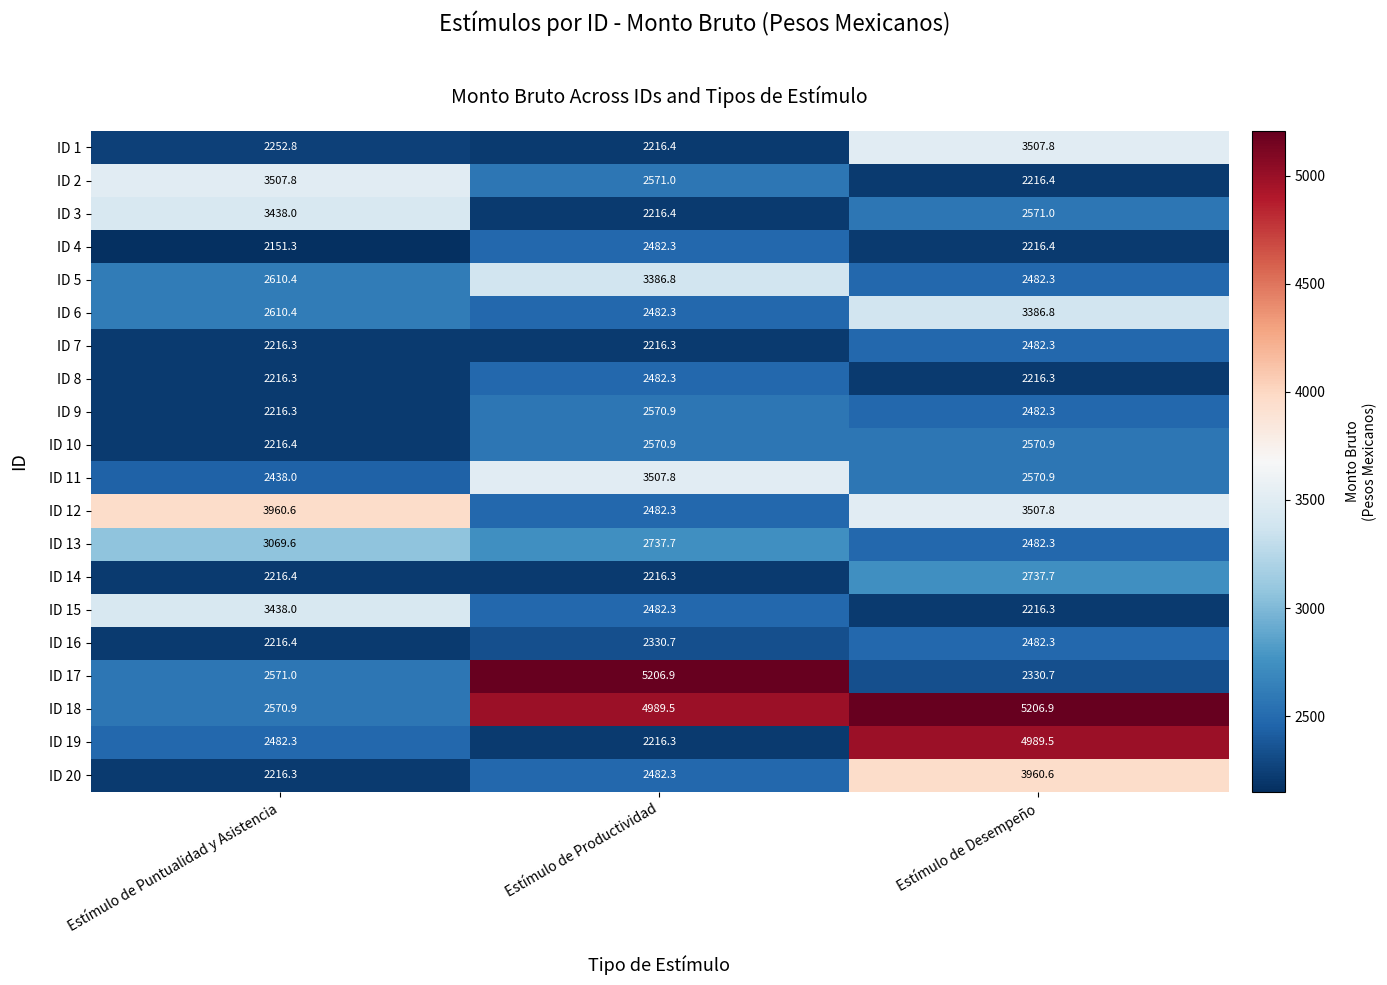

What is the difference between the highest and lowest values at Estímulo de Desempeño?

2990.6